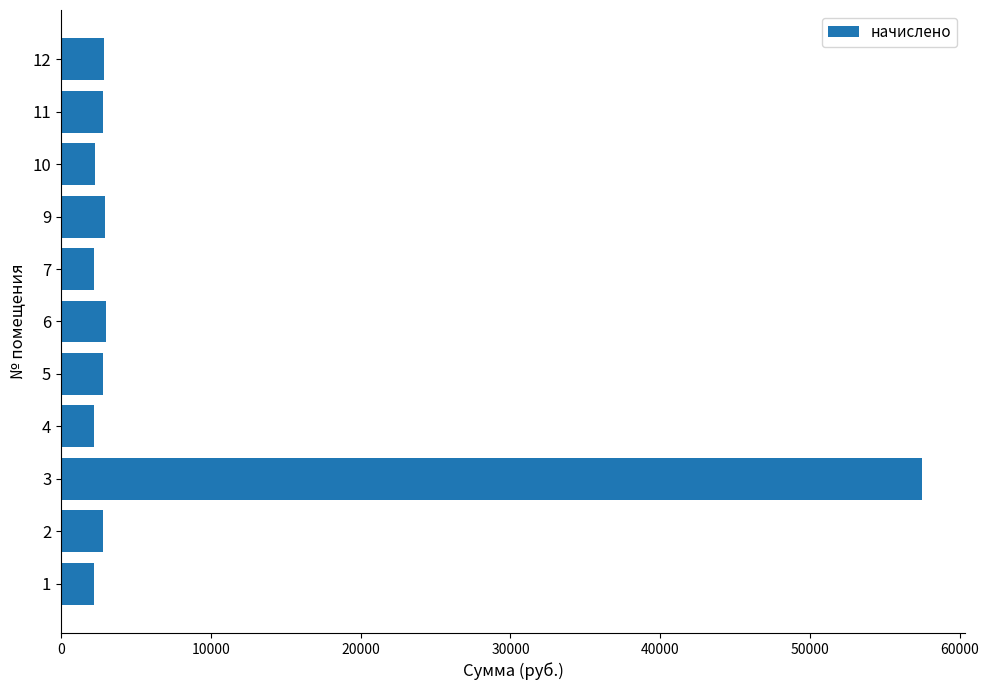

Are the bars horizontal?

Yes